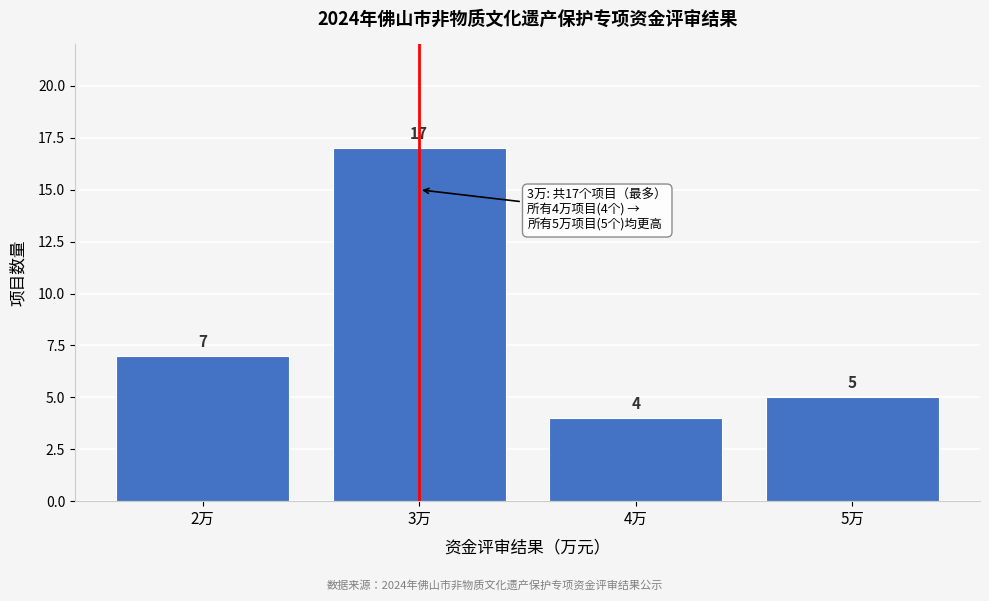

Reading left to right, list all the values displayed in this chart.

7	17	4	5